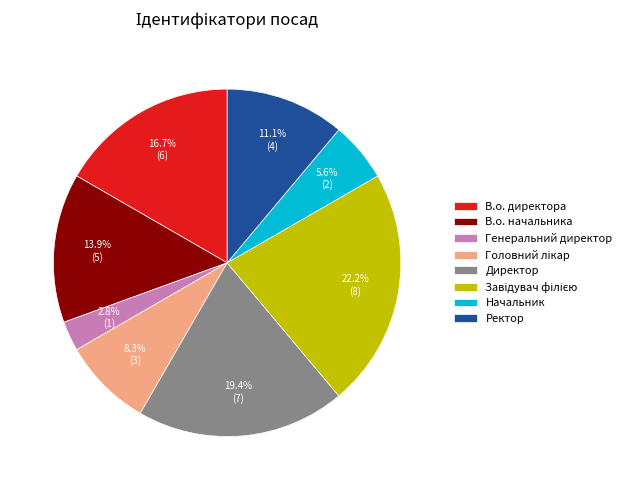

Which slice is the smallest?

Генеральний директор